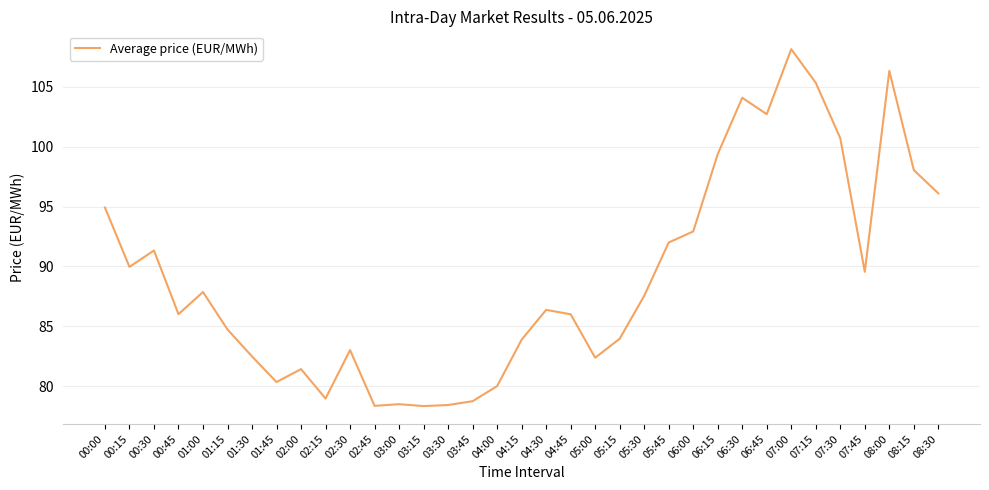

What is the change in value from 05:30 to 06:00?

+5.4